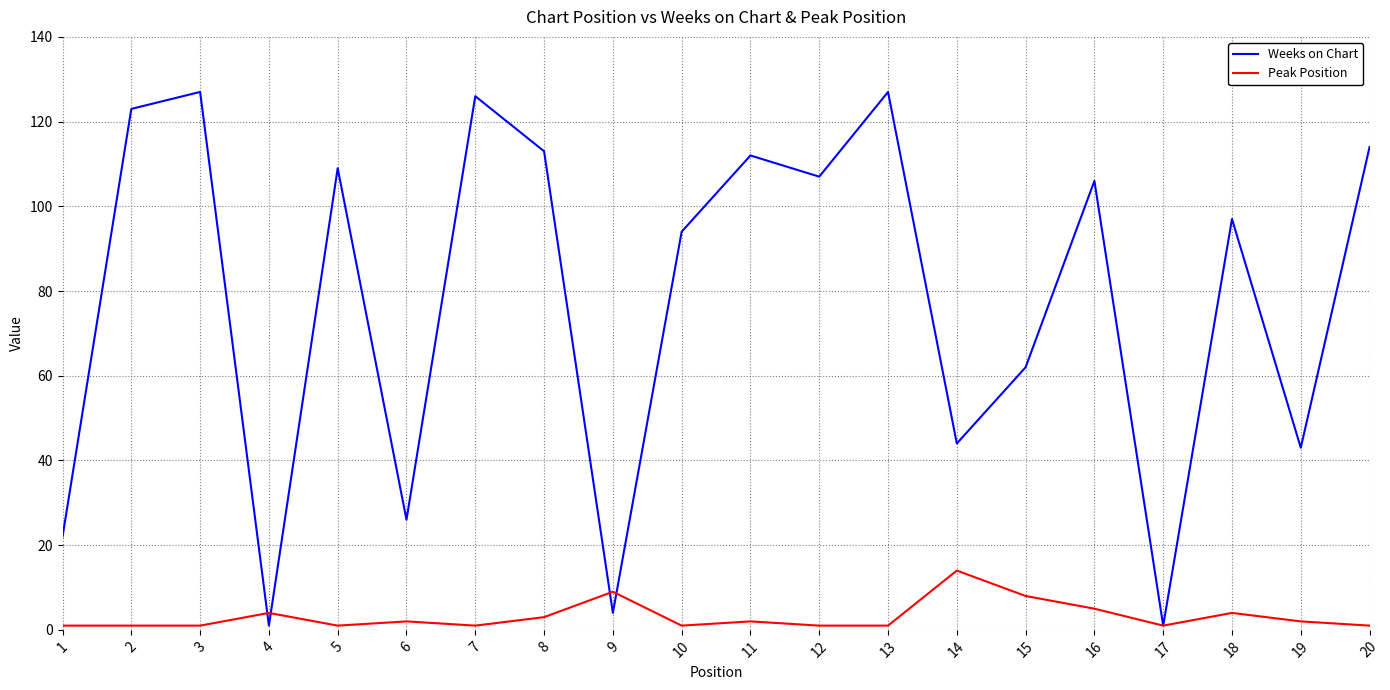

Which series has the widest spread of values?

Weeks on Chart